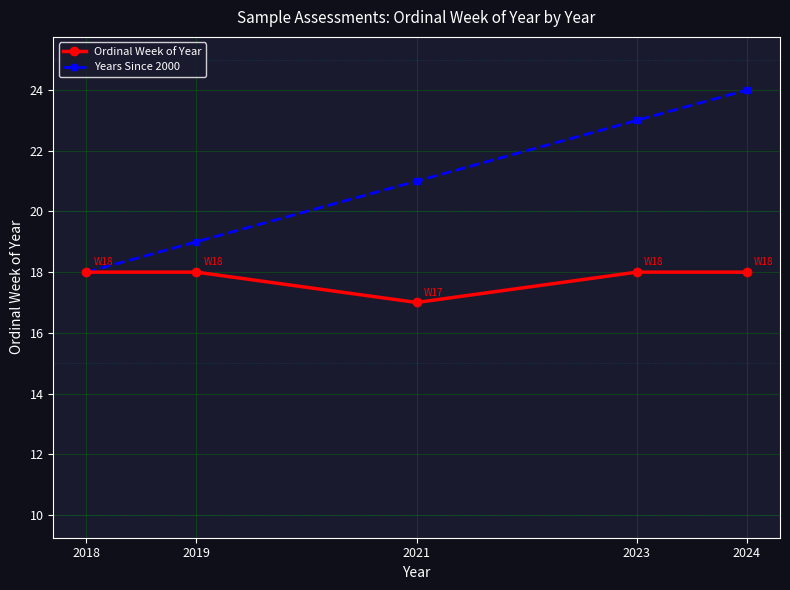

What is the value of the Ordinal Week of Year point at the 1st from the left?

18